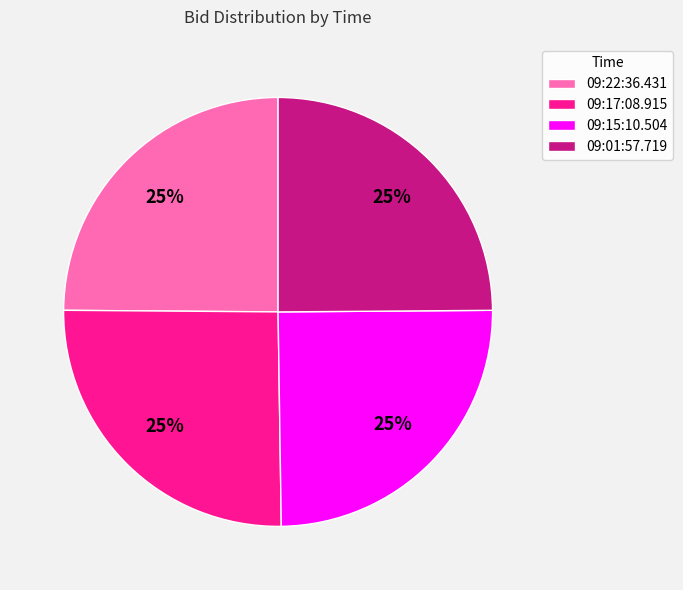

To the nearest percent, what is the average slice percentage?

25%